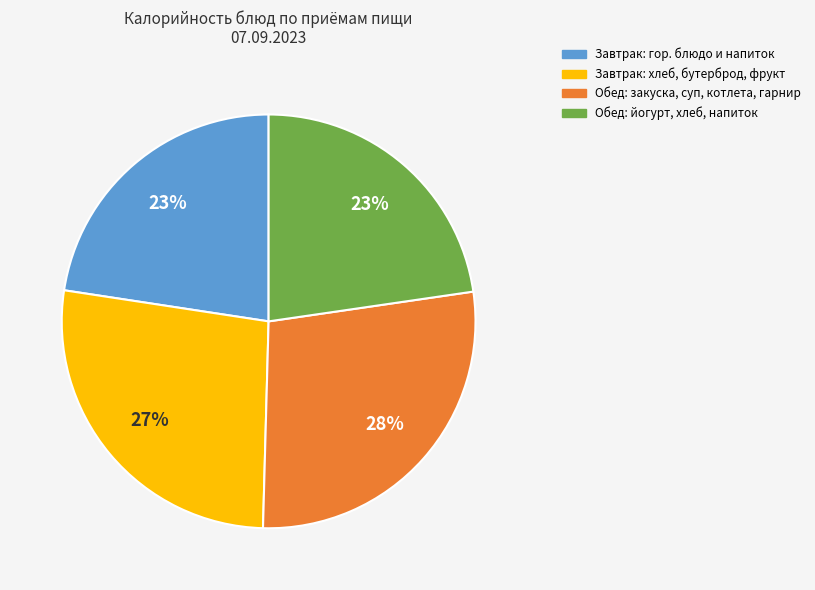

Is there a majority slice in this chart?

No